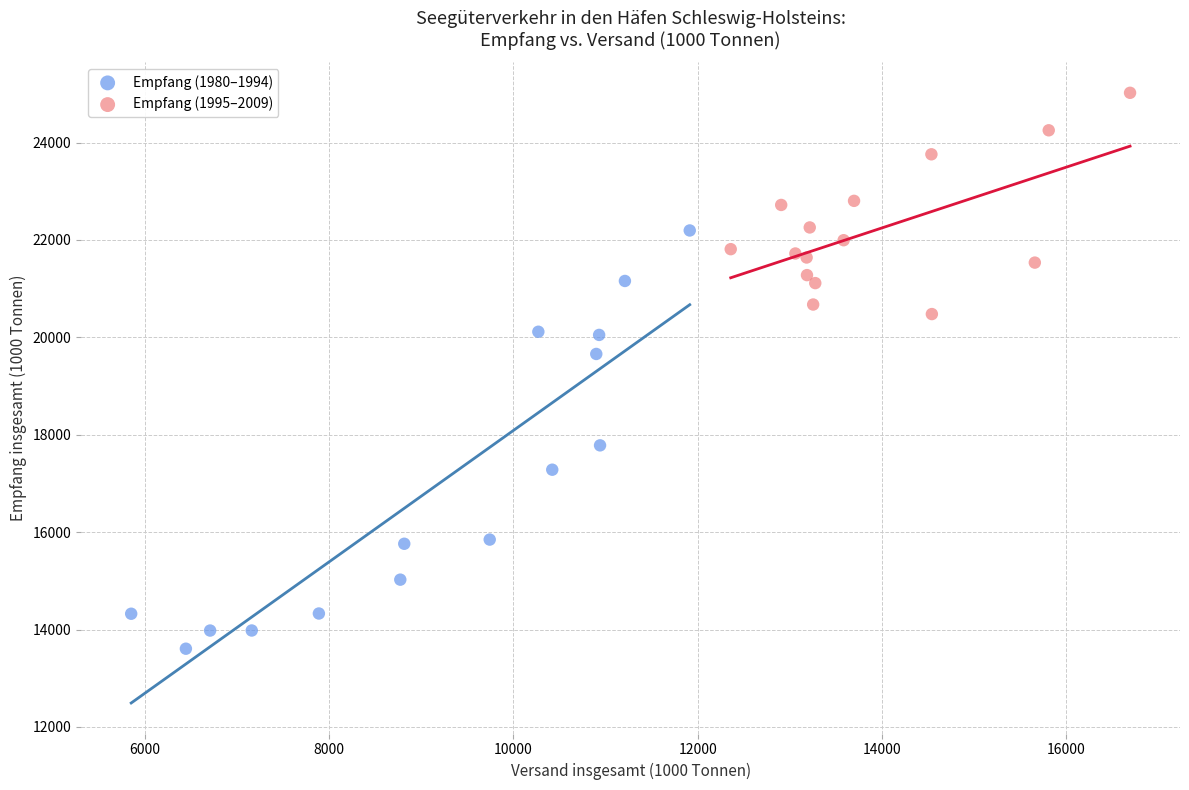

Which series has the largest Y range (max minus min)?

Empfang (1980–1994)